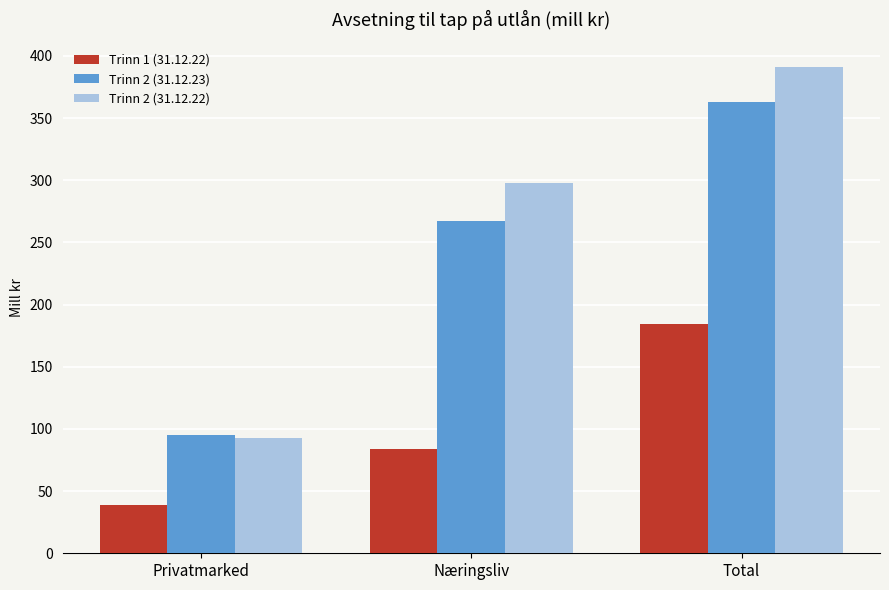

Is the value of Trinn 2 (31.12.22) at Total greater than the value of Trinn 2 (31.12.23) at Total?

Yes